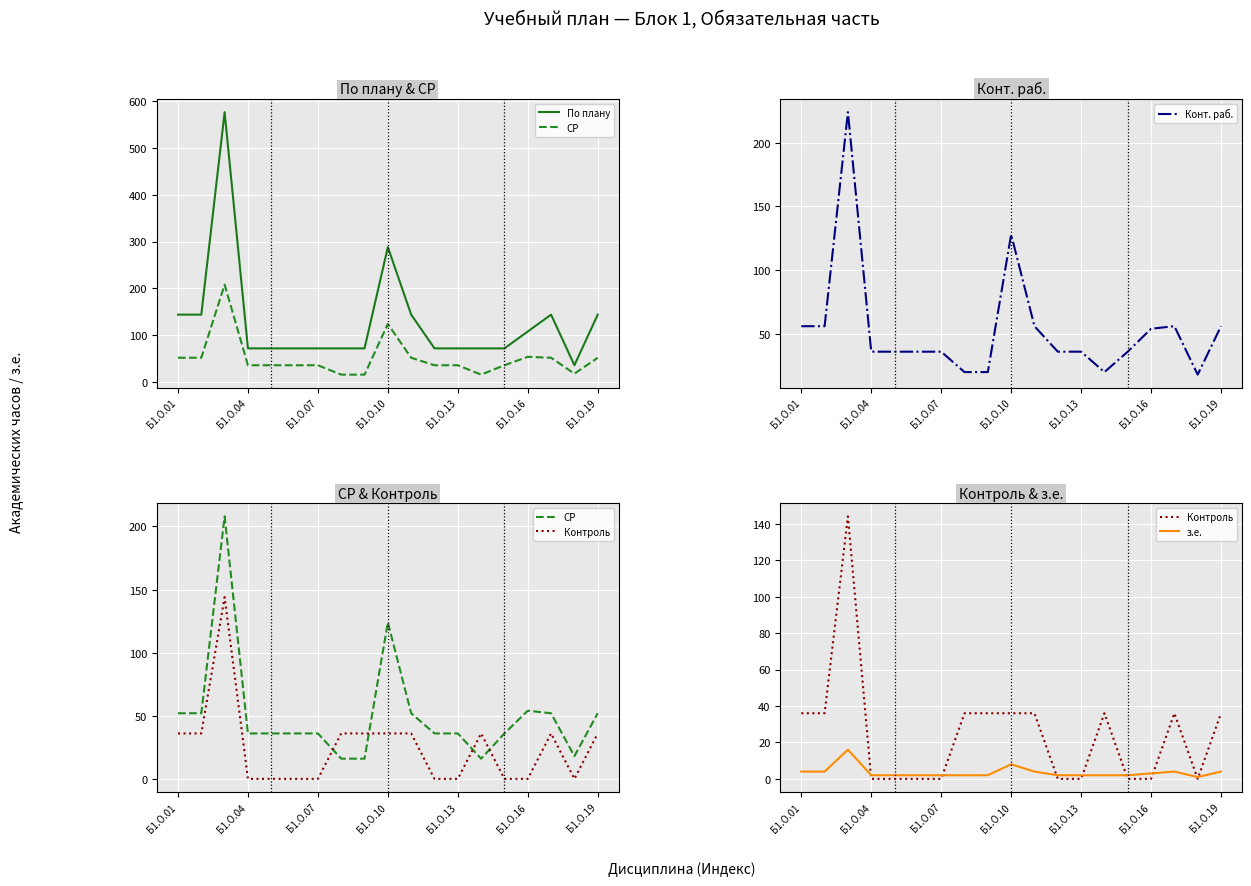

Reading left to right, list all the values displayed in this chart.

По плану: 144	144	576	72	72	72	72	72	72	288	144	72	72	72	72	108	144	36	144
СР: 52	52	208	36	36	36	36	16	16	124	52	36	36	16	36	54	52	18	52
Конт. раб.: 56	56	224	36	36	36	36	20	20	128	56	36	36	20	36	54	56	18	56
Контроль: 36	36	144	0	0	0	0	36	36	36	36	0	0	36	0	0	36	0	36
з.е.: 4	4	16	2	2	2	2	2	2	8	4	2	2	2	2	3	4	1	4